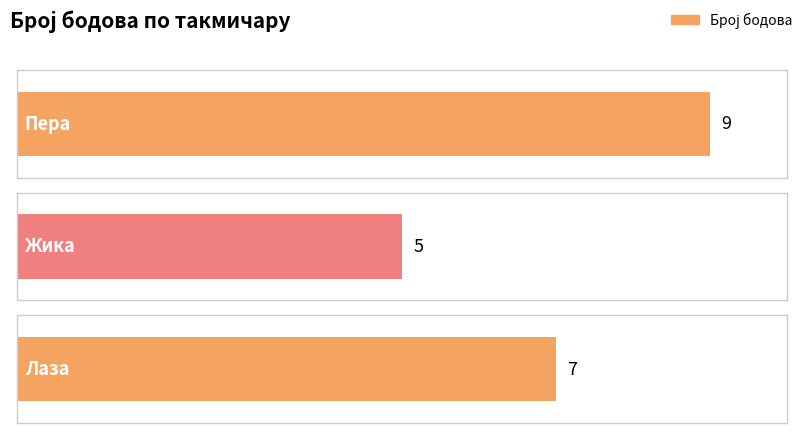

List the labels in order of value, largest first.

Пера, Лаза, Жика